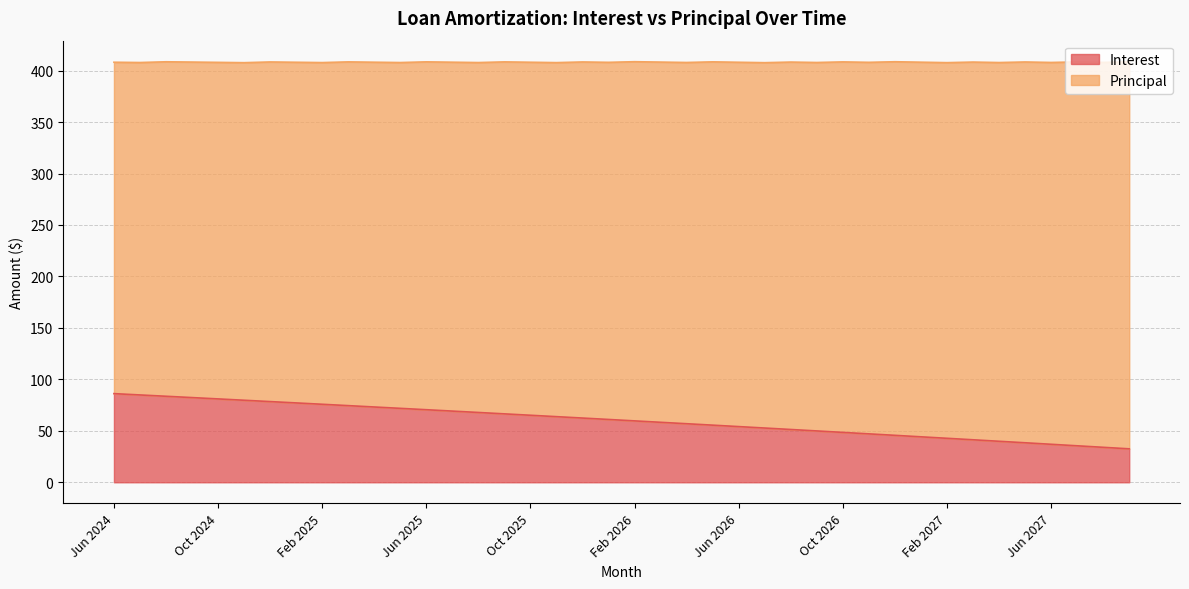

What is the lowest value of the Interest series?

32.5